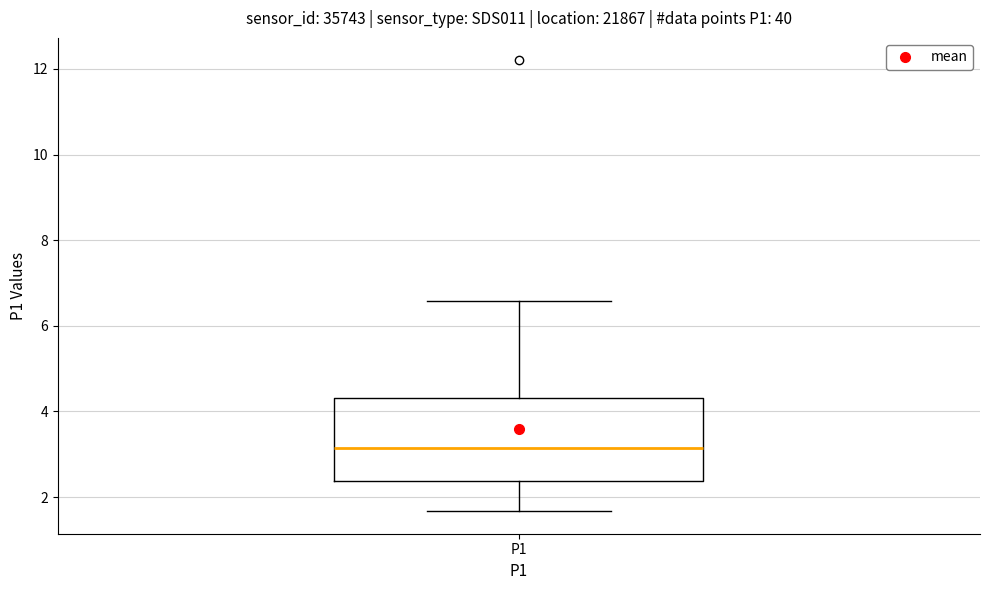

Where is the lower edge of the box for P1 on the y-axis? The values are not printed on the chart, so give them approximately, as read against the axis.

2.4